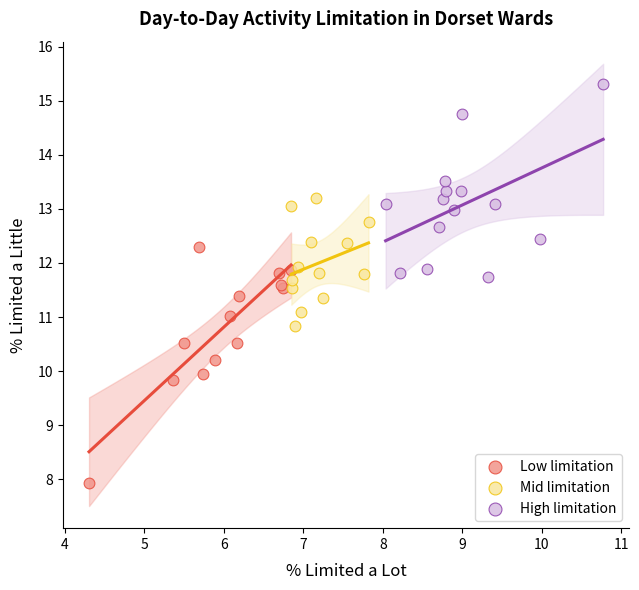

Which series contains the lowest Y value?

Low limitation